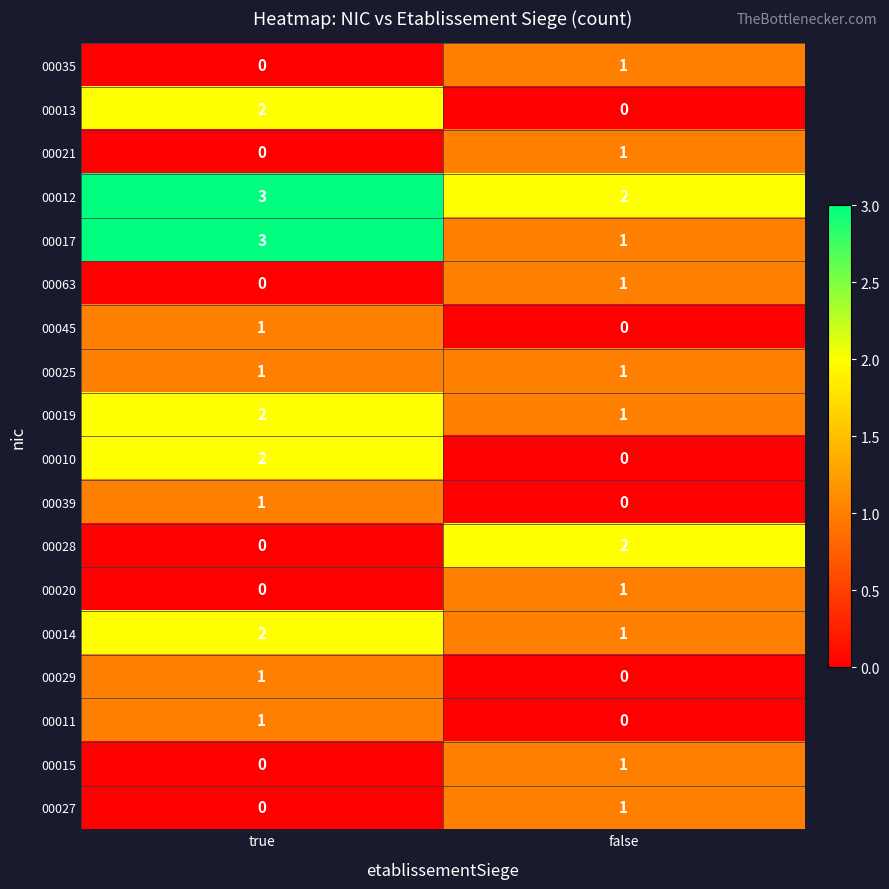

What is the difference between the highest and lowest values at true?

3